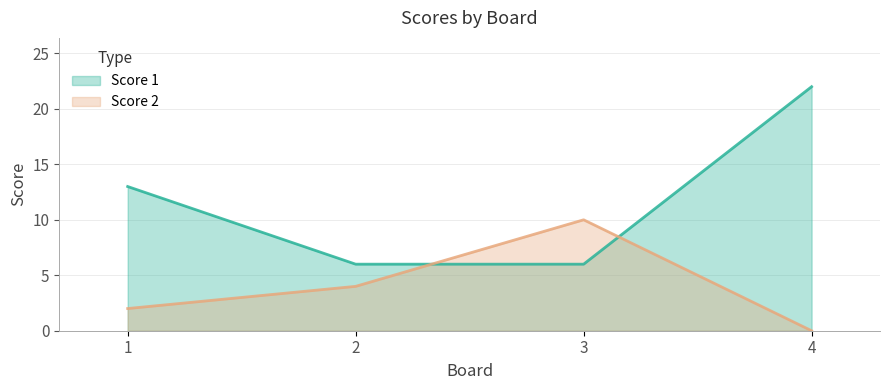

Read the Score 1 value at 2.

6